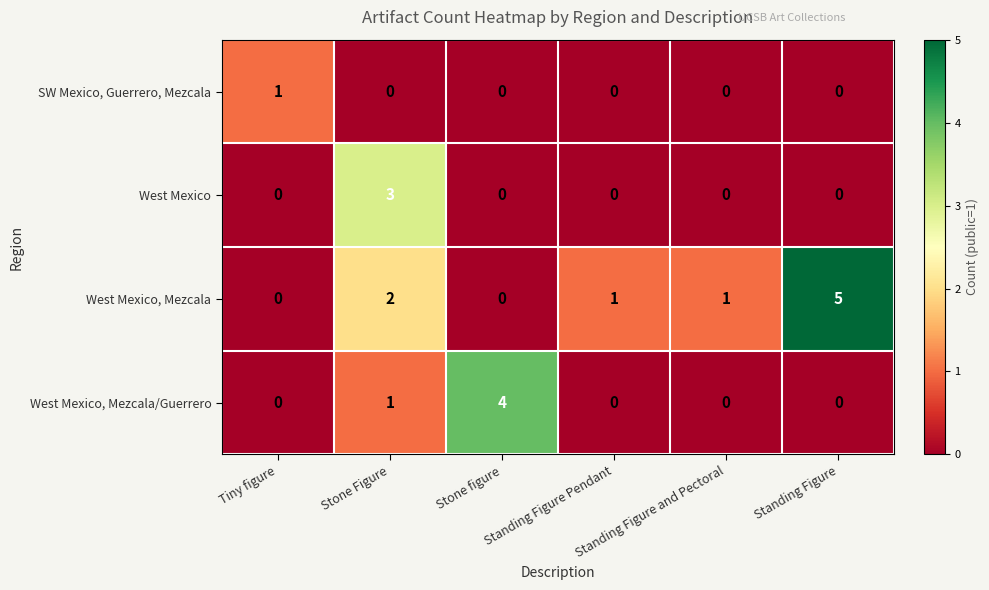

How many data points in West Mexico are above 0?

1